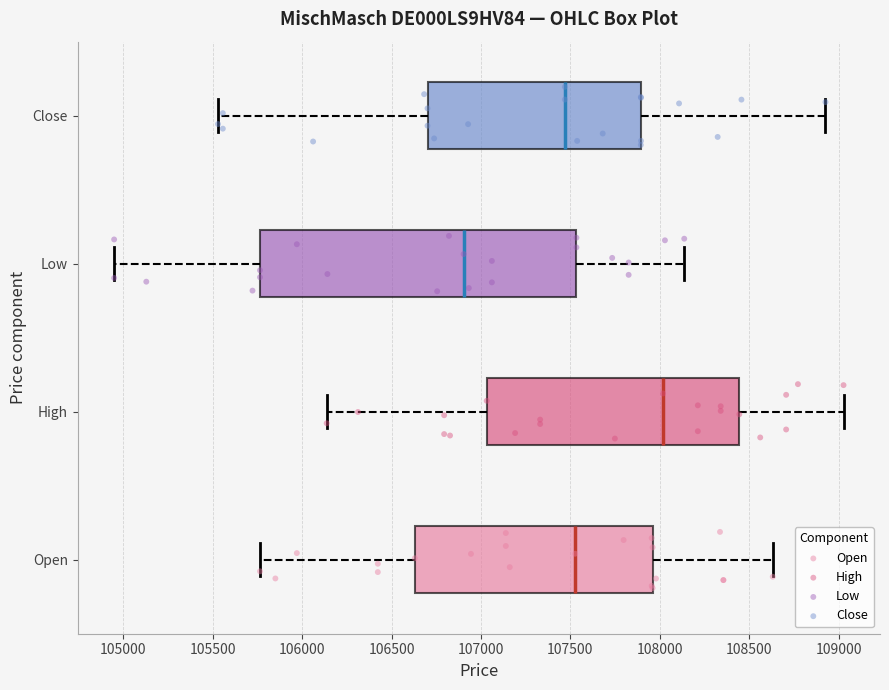

Reading bottom to top, transcribe this box plot: for each box, give where its median line is, the range the box spans, and where its two whiskers end, as read against the x-axis. The values are not printed on the chart, so give them approximately, as read against the axis.

Open: median 107550, box 106650 to 107950, whiskers 105750 to 108650
High: median 108000, box 107050 to 108450, whiskers 106150 to 109050
Low: median 106900, box 105750 to 107550, whiskers 104950 to 108150
Close: median 107450, box 106700 to 107900, whiskers 105550 to 108950